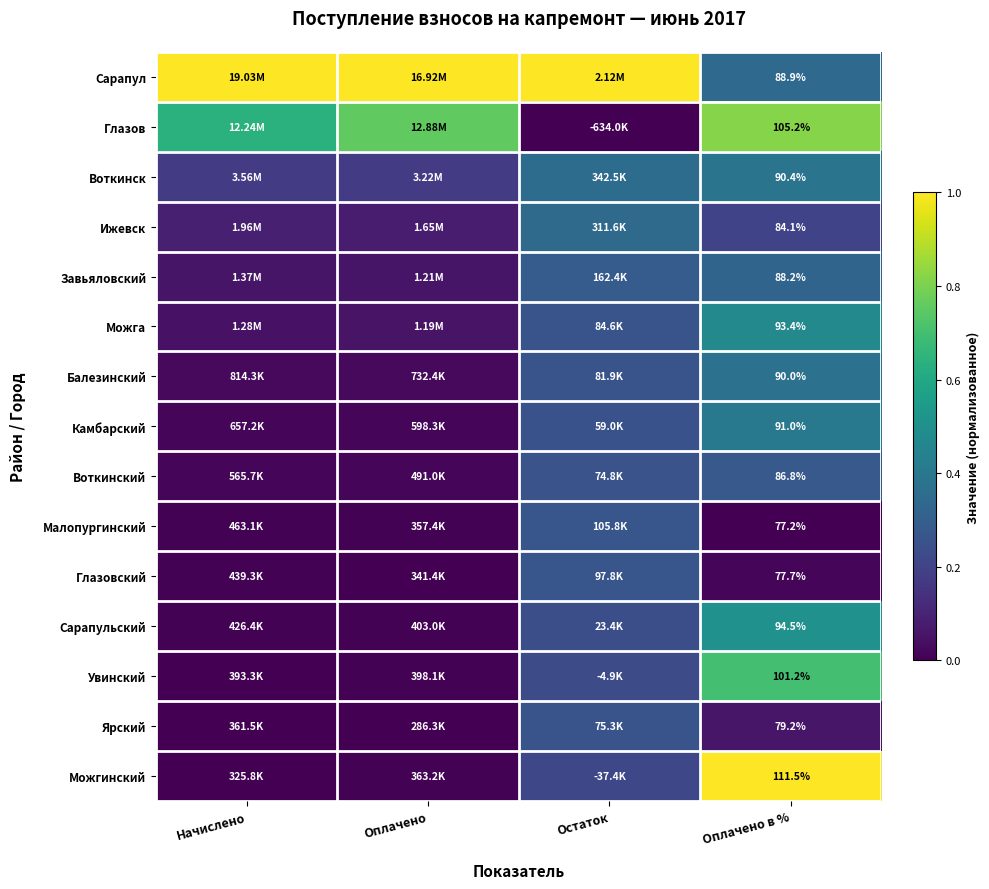

True or false: Малопургинский has a value of 0.3 at Остаток.

True